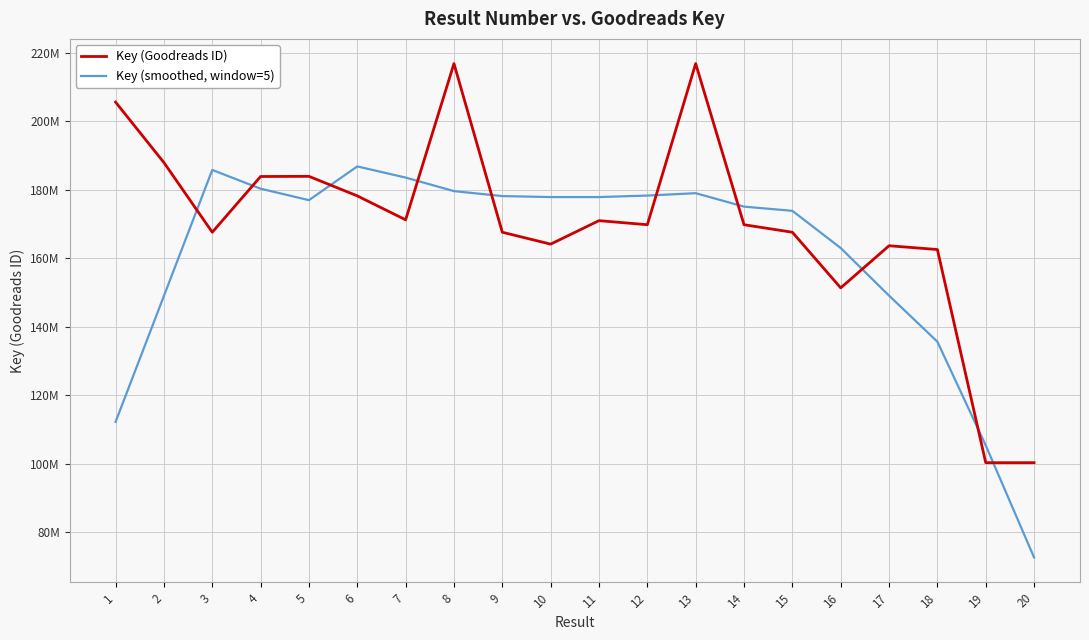

True or false: Key (smoothed, window=5) has more than 0 interior local peaks.

True